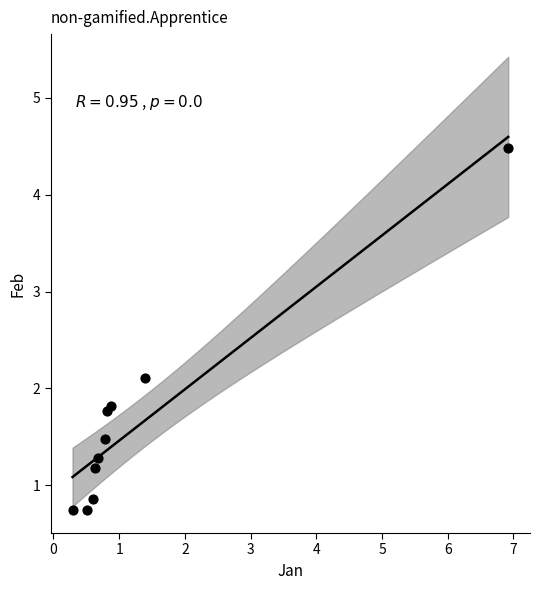

What Y value in the scatter plot is closest to 2?

2.1